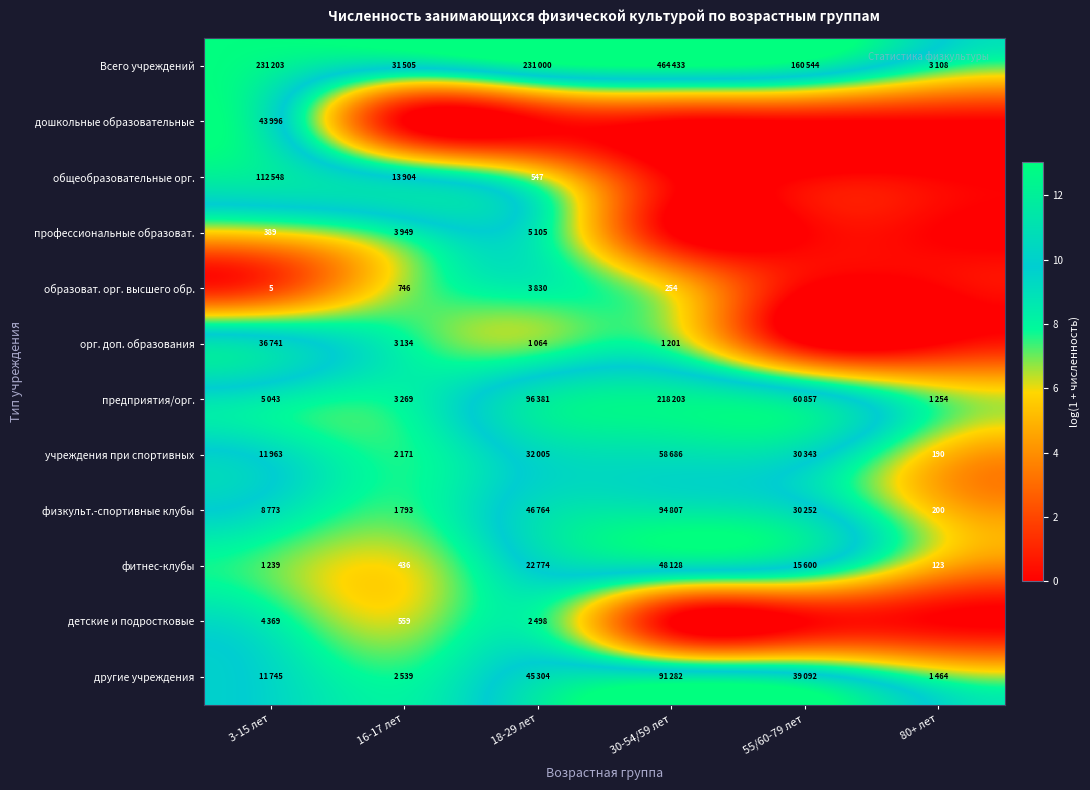

Which series has the largest total across all categories?

Всего учреждений